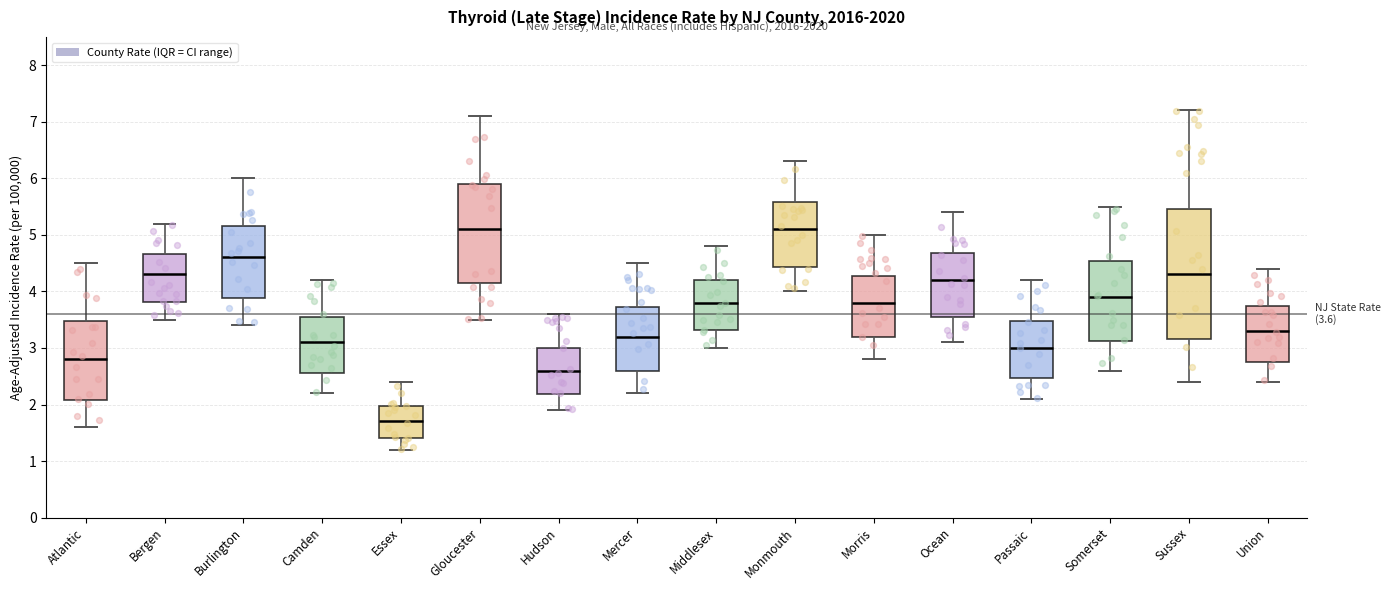

Which box is the tallest, from its lower edge to its upper edge?

Sussex